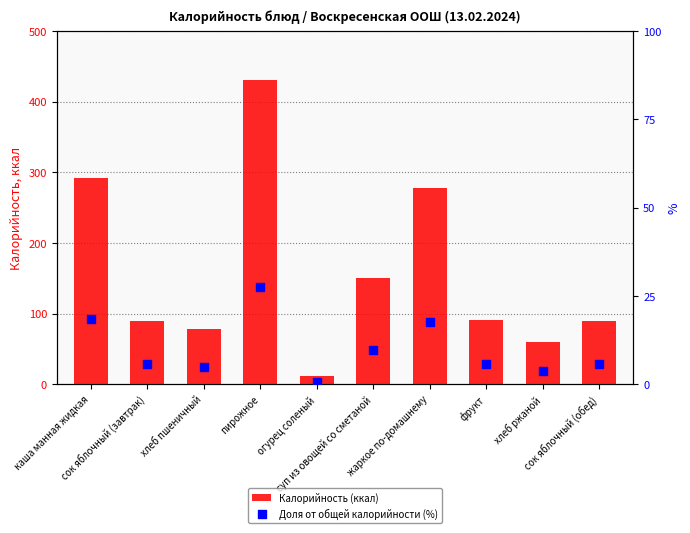

Which series has the largest total across all categories?

Калорийность (ккал)